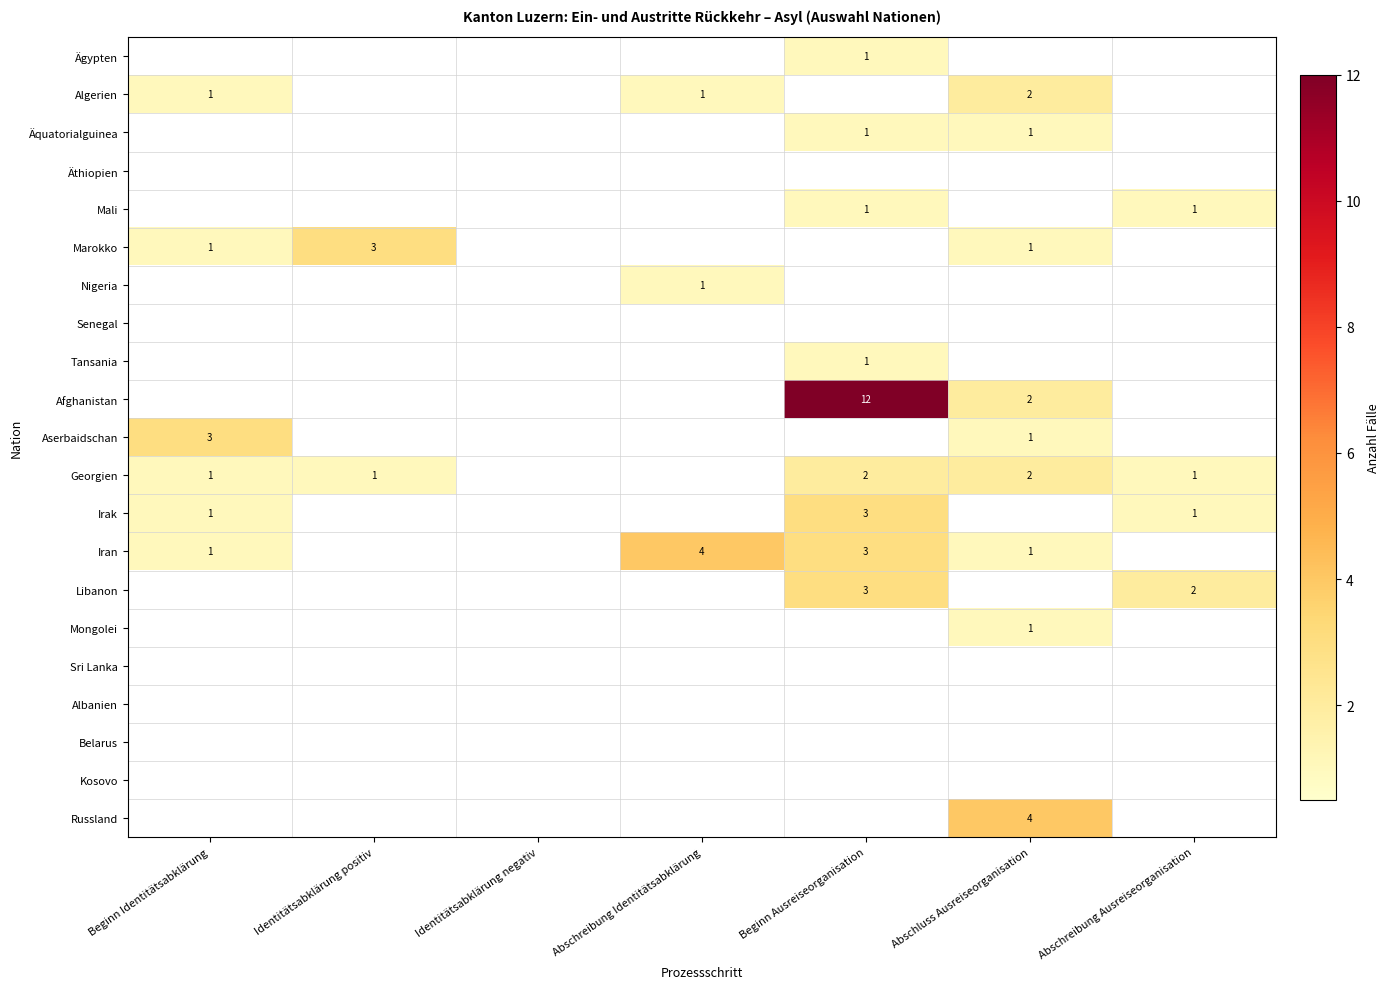

The Nigeria series shows 1 at Identitätsabklärung positiv. True or false?

False